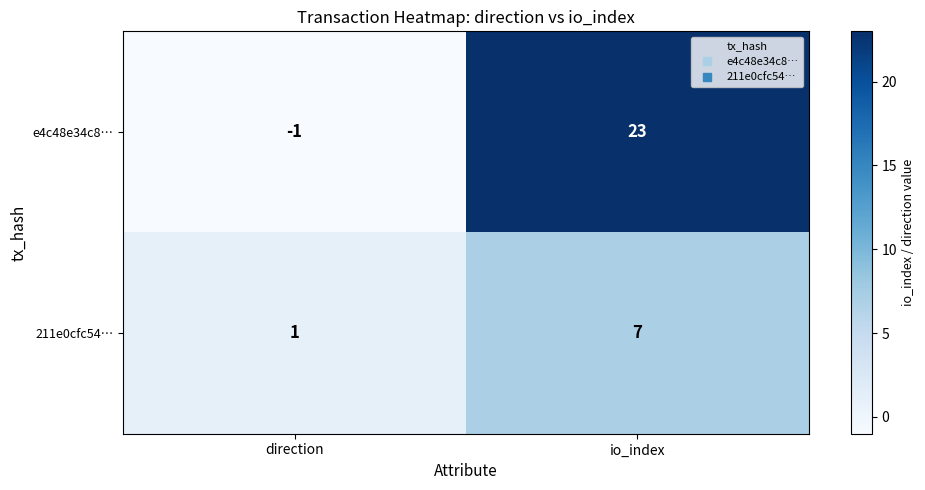

What is the greatest value displayed?

23